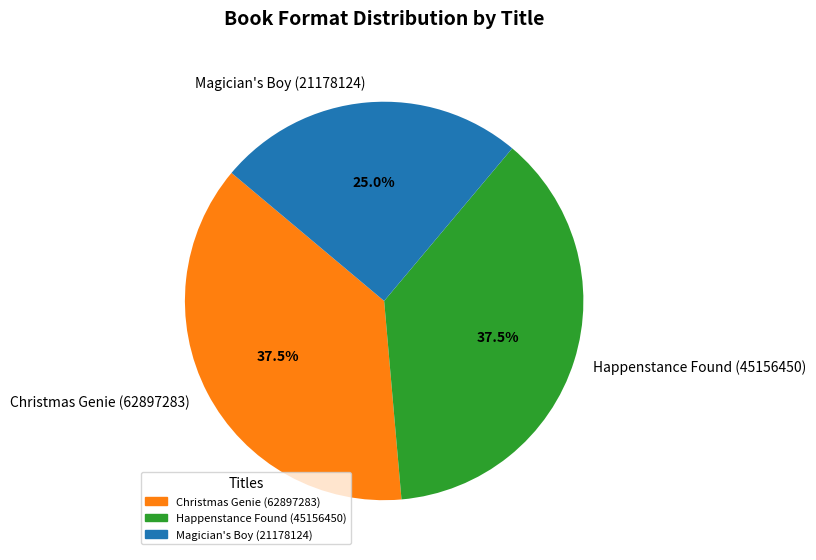

How many segments does this pie chart have?

3